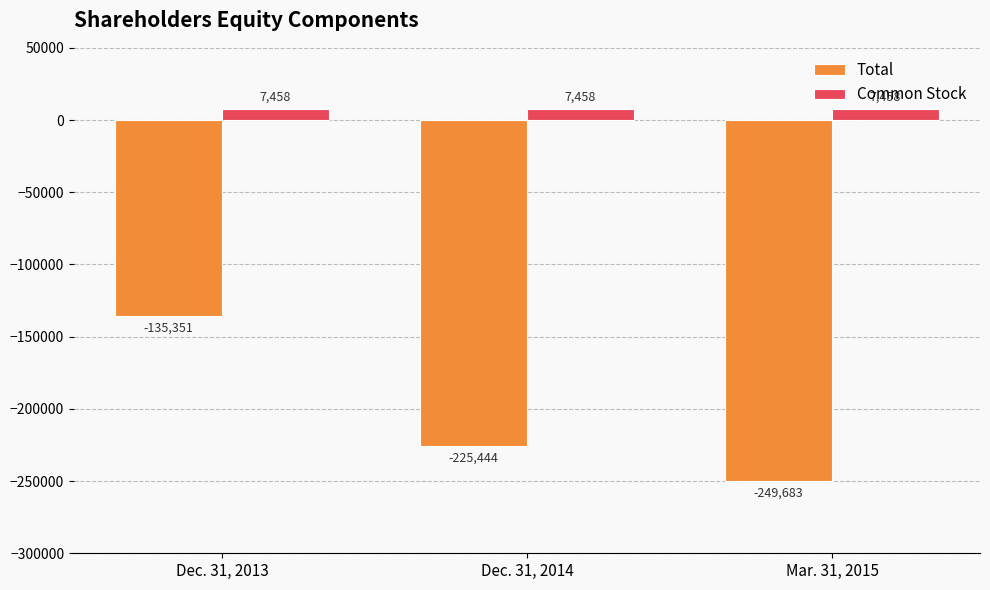

What is the label of the 2nd bar from the left?

Dec. 31, 2014